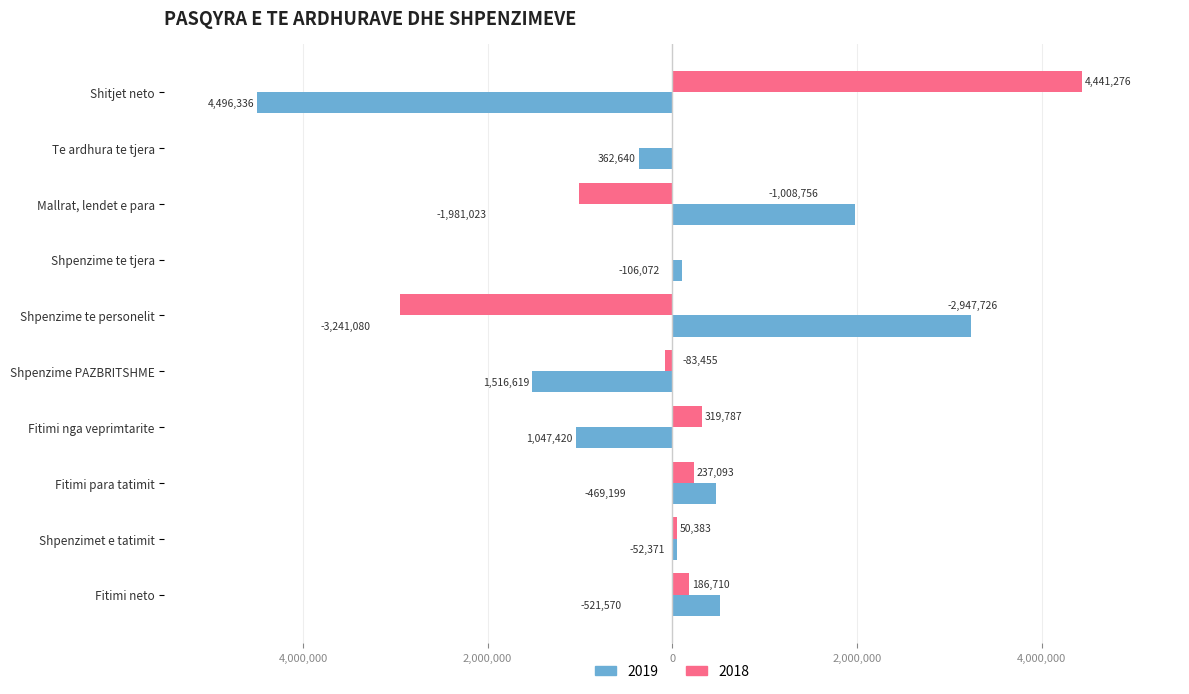

What are all the series names shown in the legend?

2019, 2018